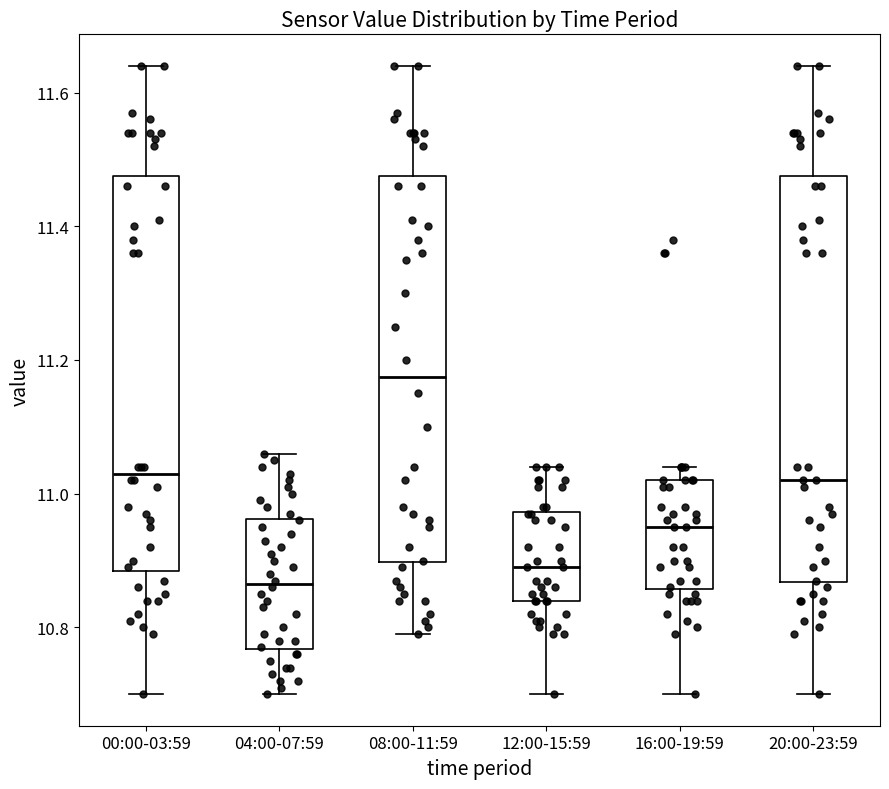

Where is the lower edge of the box for 12:00-15:59 on the y-axis? The values are not printed on the chart, so give them approximately, as read against the axis.

10.84